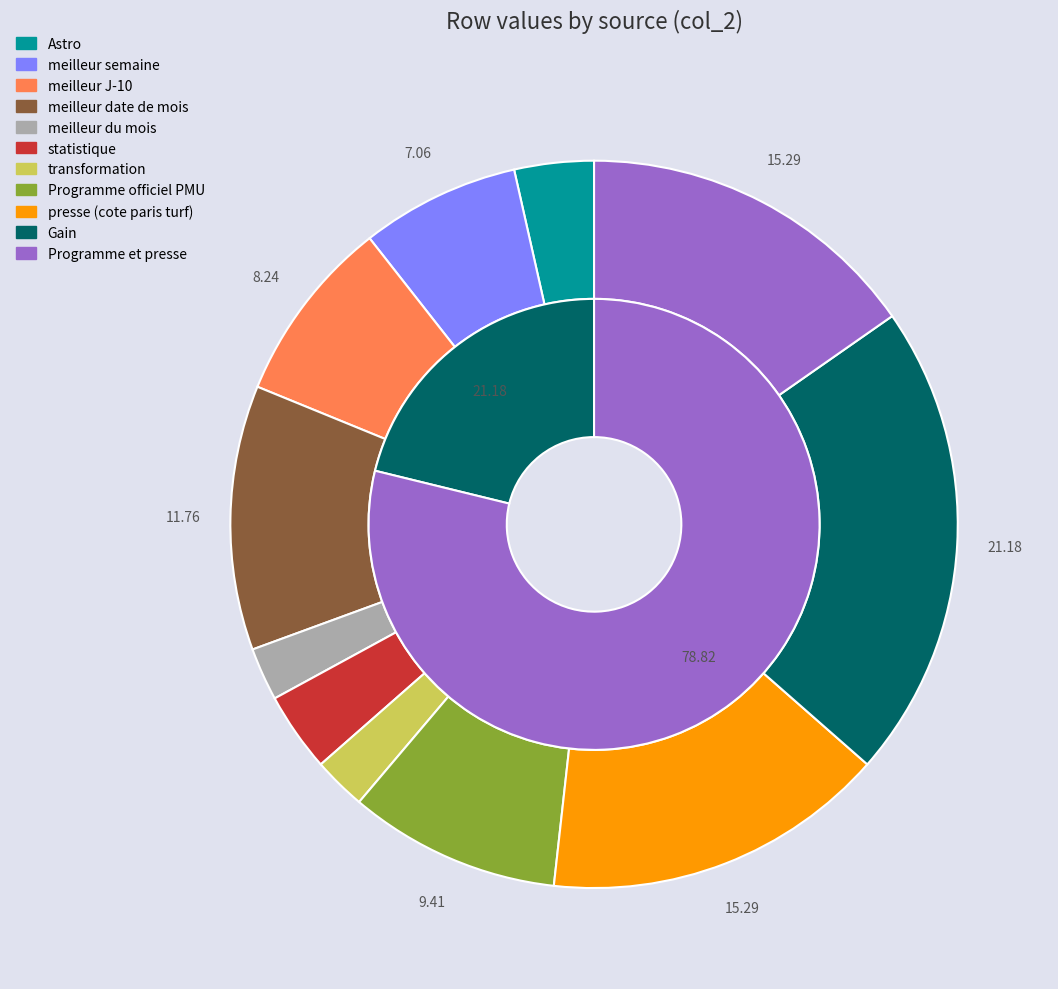

Is it true that meilleur J-10 is 8% of the pie?

True